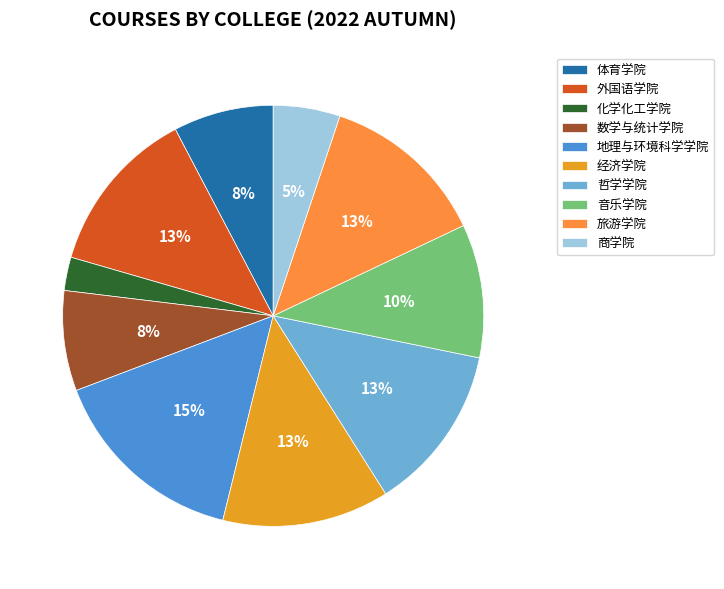

What is the smallest slice in the pie chart?

化学化工学院